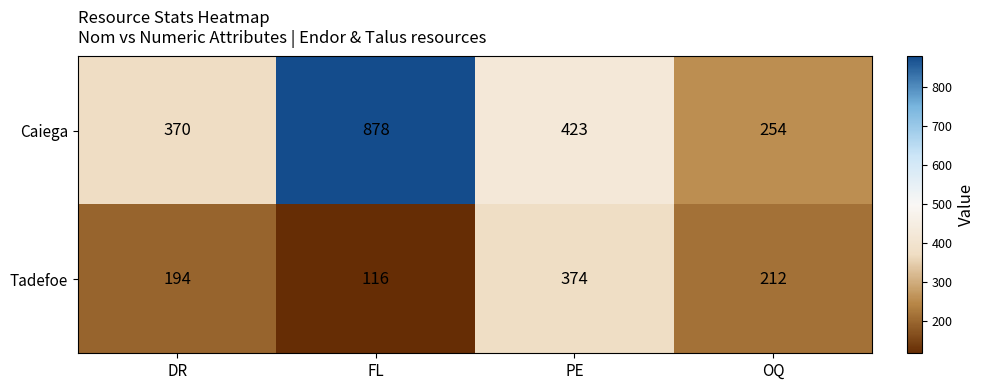

How many categories are shown in the chart?

4